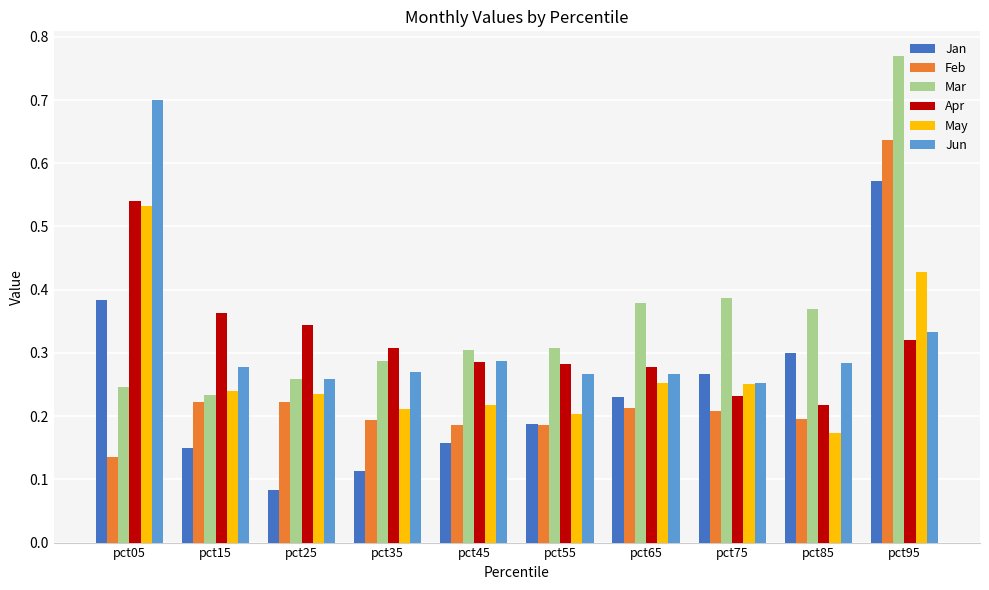

Which series changed the most between pct35 and pct65?

Jan